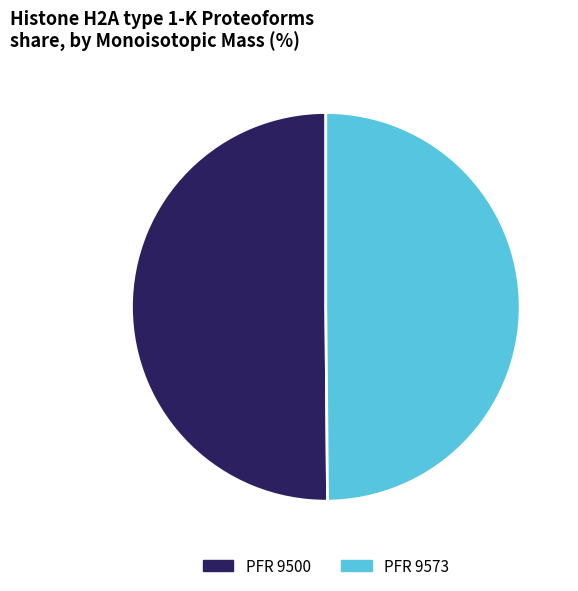

Count the number of slices in the pie.

2